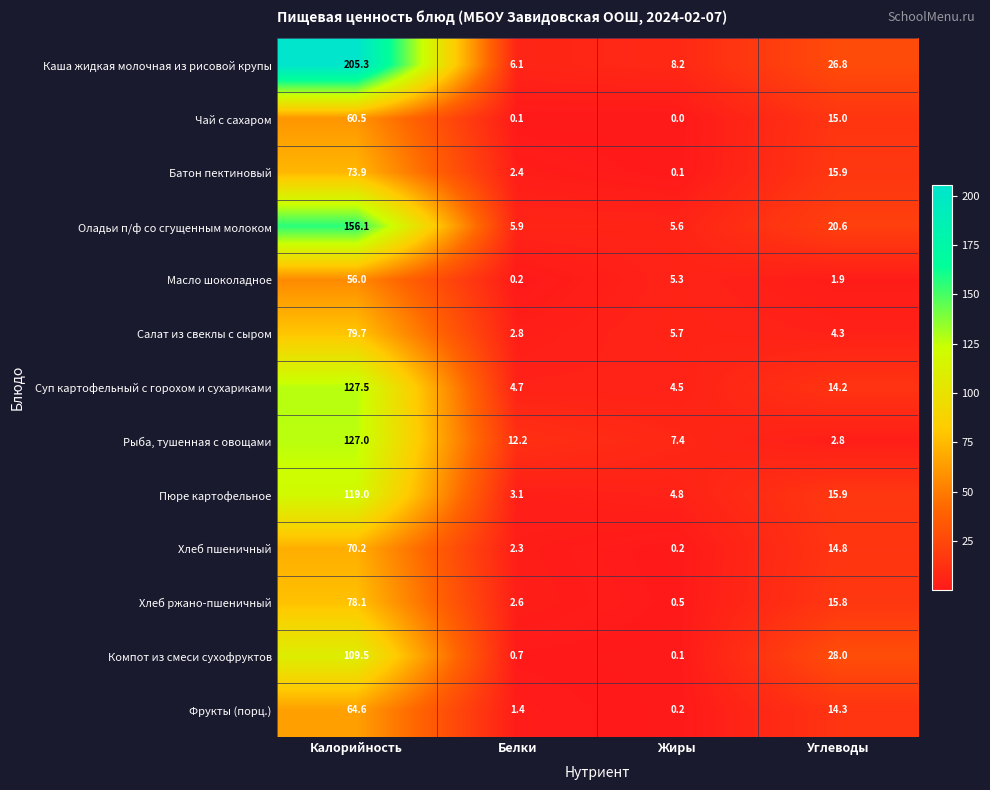

How many data points does each series have?

4